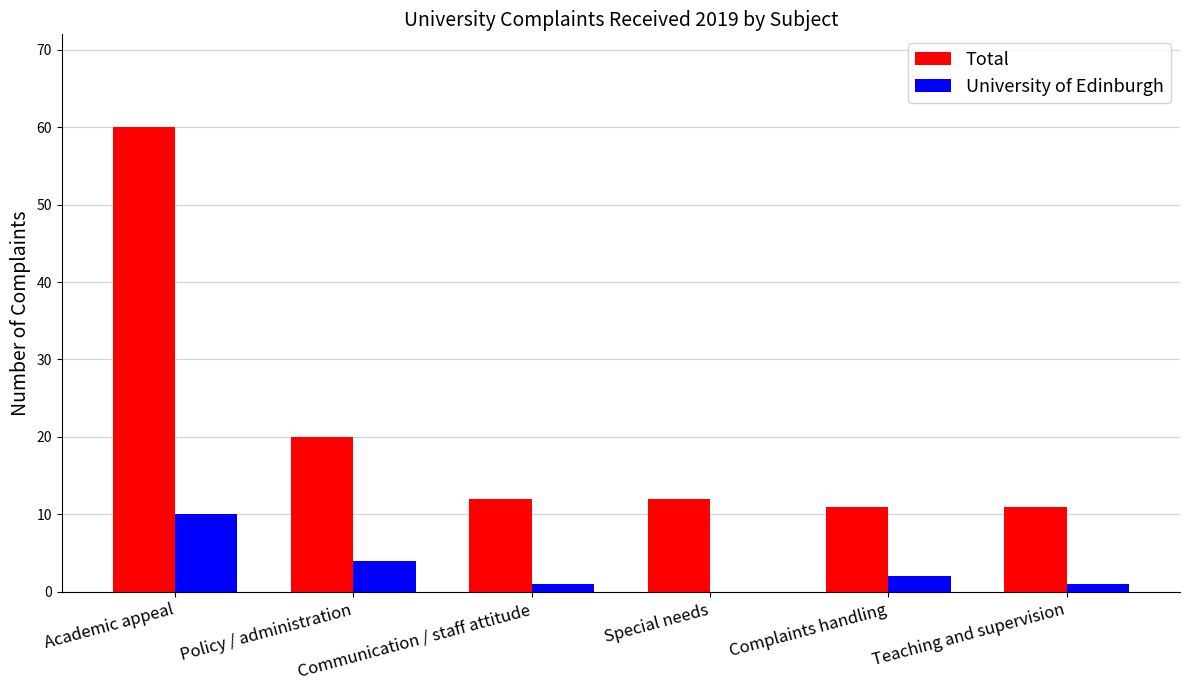

Which series has the largest total across all categories?

Total